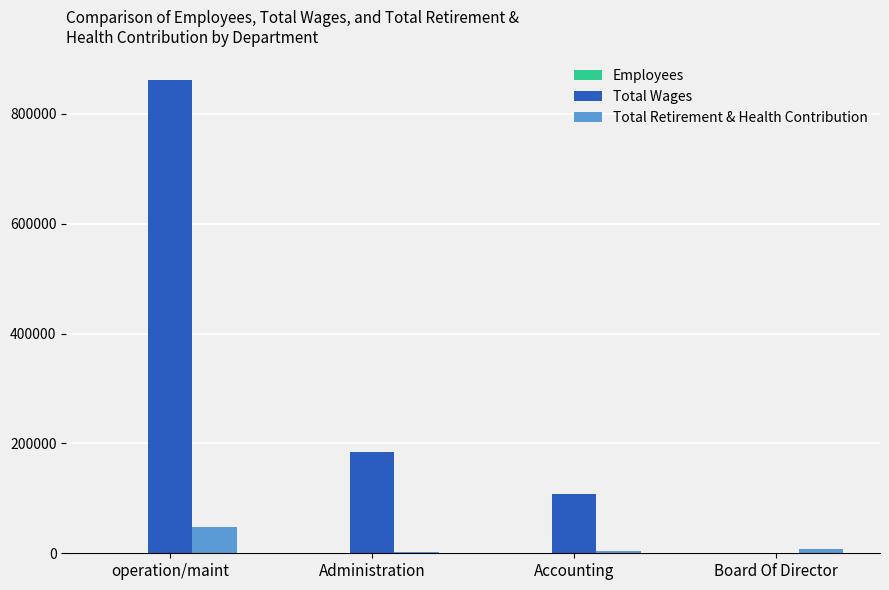

True or false: Total Wages has a value of 142949.1 at Accounting.

False